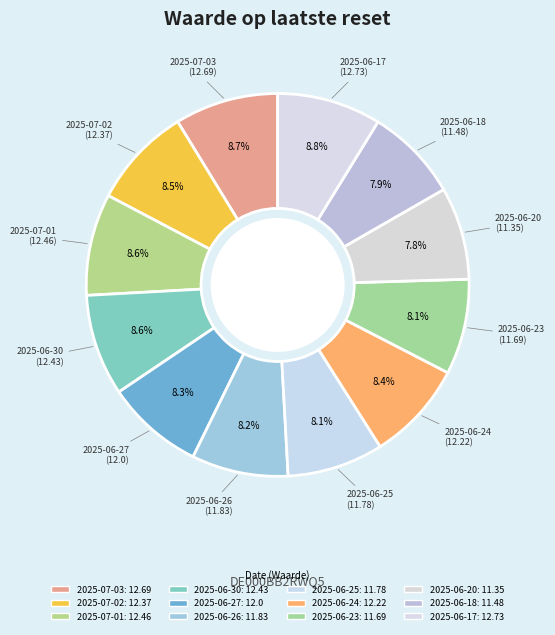

How many segments does this pie chart have?

12